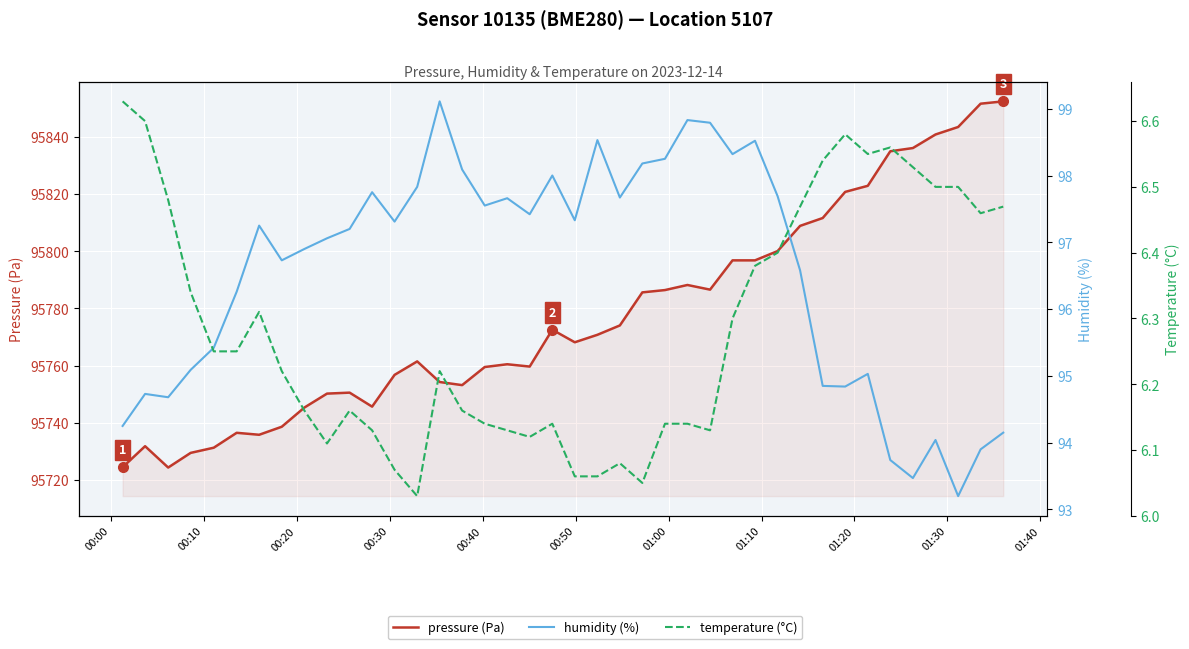

How many interior local valleys does the humidity (%) series have?

11